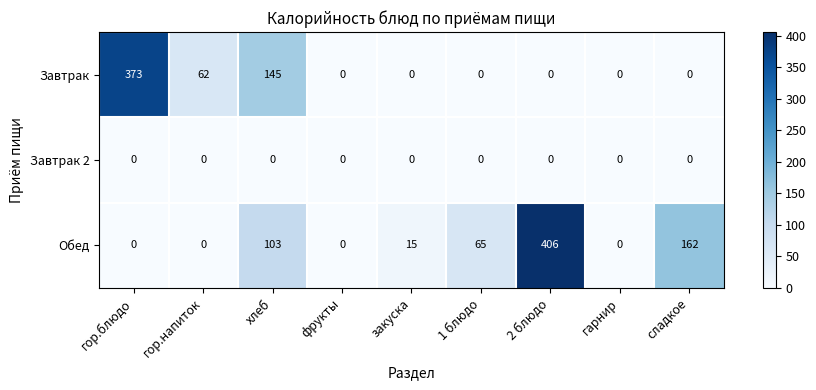

List the series in order of their peak value, highest first.

Обед, Завтрак, Завтрак 2